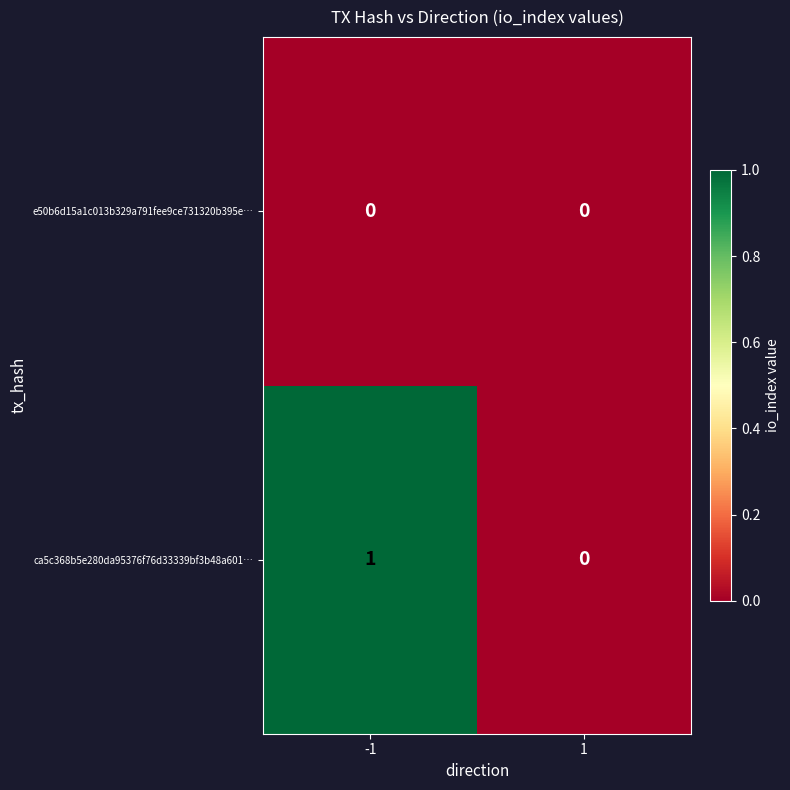

How many categories are shown in the chart?

2